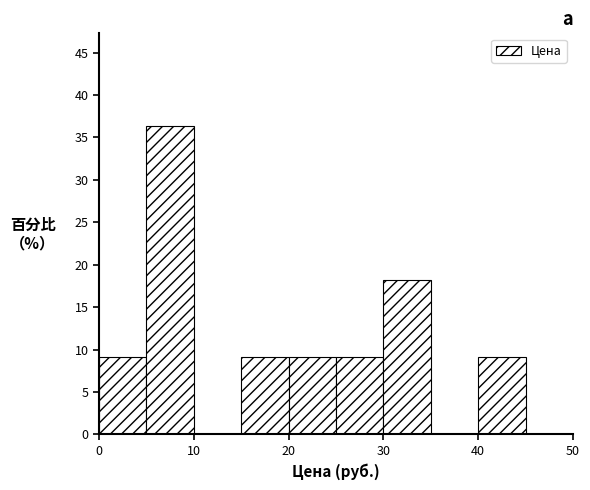

Reading left to right, transcribe this chart: for each bar, give the range it covers on the x-axis and its height. The values are not printed on the chart, so give them approximately, as read against the axis.

0 to 5: 9.0
5 to 10: 36.5
10 to 15: 0
15 to 20: 9.0
20 to 25: 9.0
25 to 30: 9.0
30 to 35: 18.0
35 to 40: 0
40 to 45: 9.0
45 to 50: 0